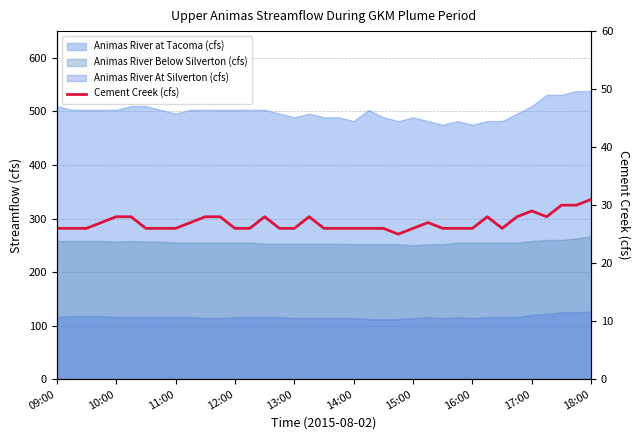

What is the sum of the values at 36 and 18?

57